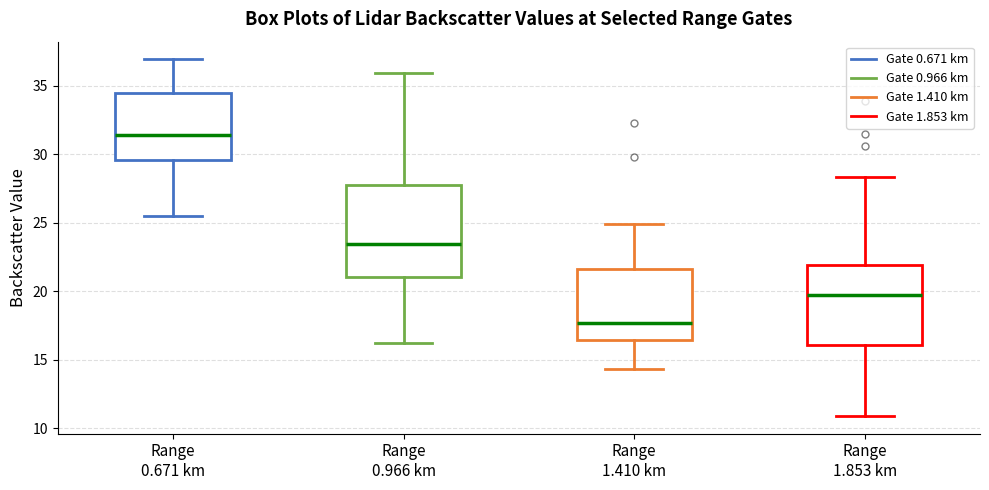

Which box's median line is the highest?

Range 0.671 km